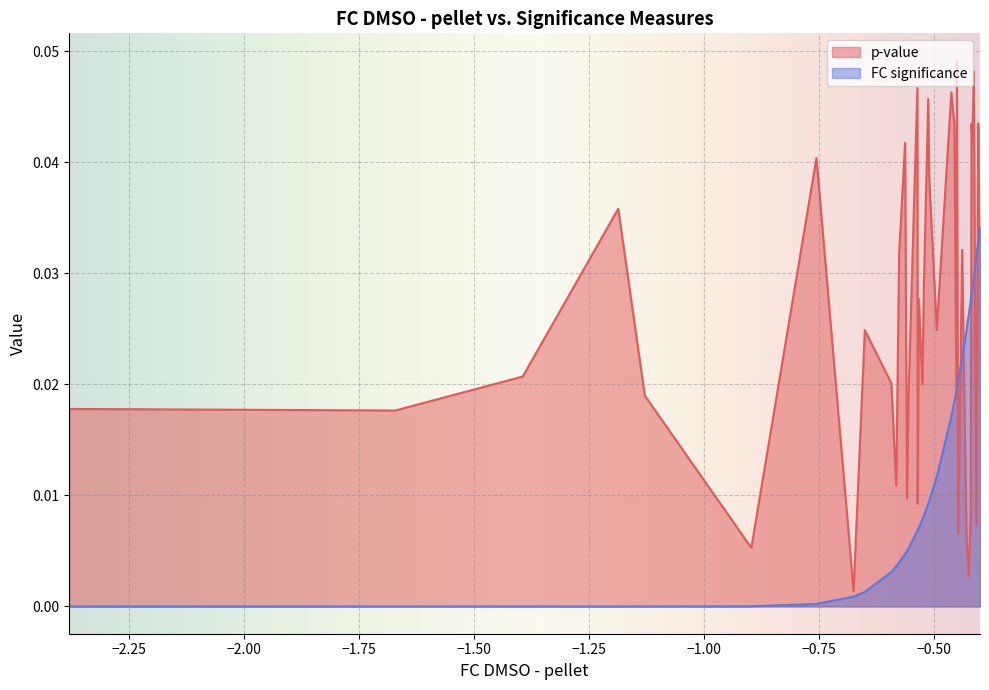

Which series has the largest total across all categories?

p-value